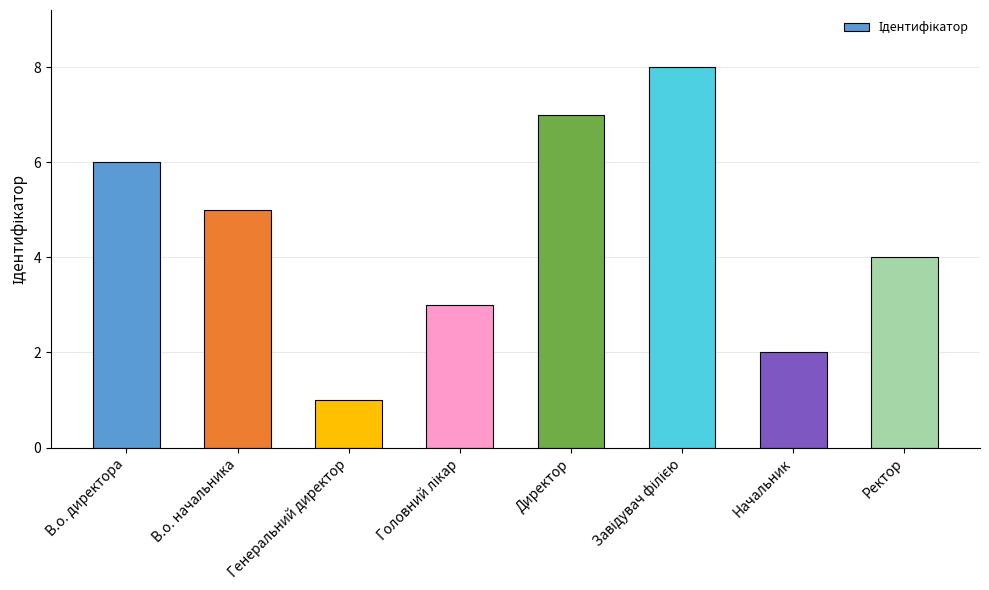

What value does the data have at Генеральний директор?

1